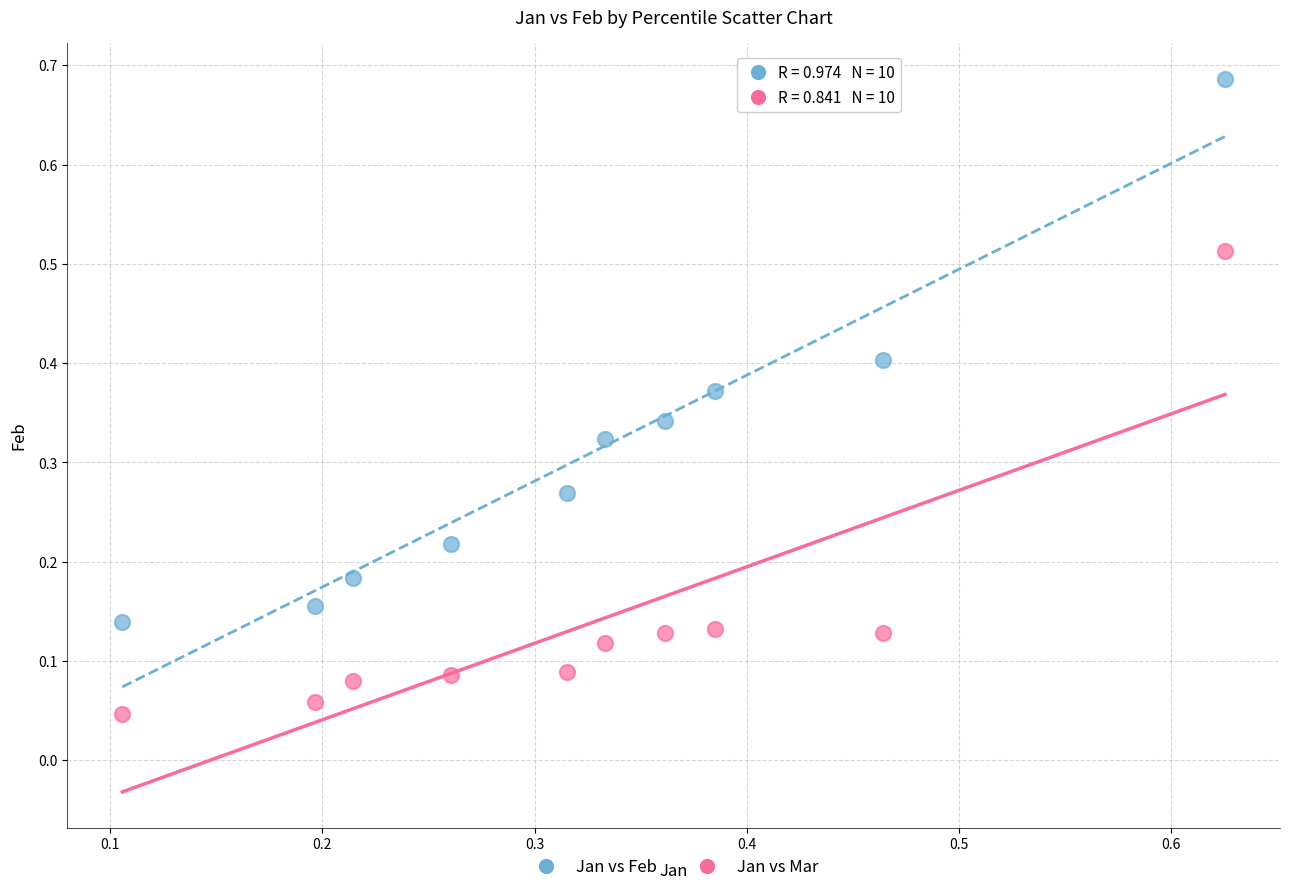

Which series reaches the minimum Y coordinate?

Jan vs Mar